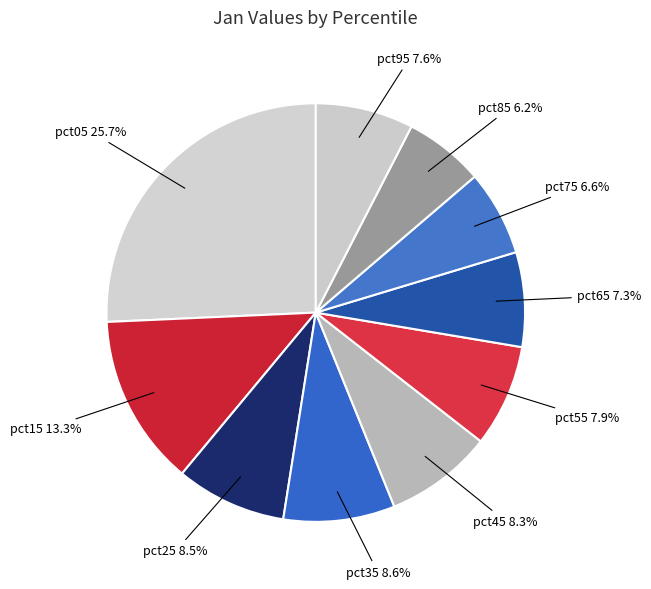

To the nearest percent, what is the combined percentage of pct35 and pct05?

34%